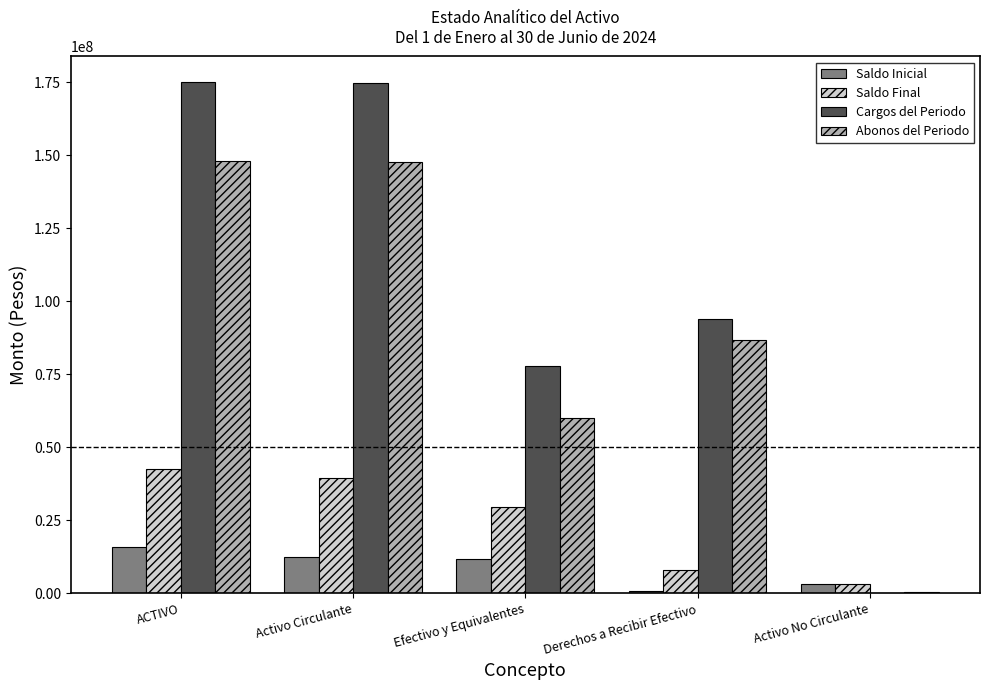

Between ACTIVO and Derechos a Recibir Efectivo, which series saw the biggest shift?

Cargos del Periodo